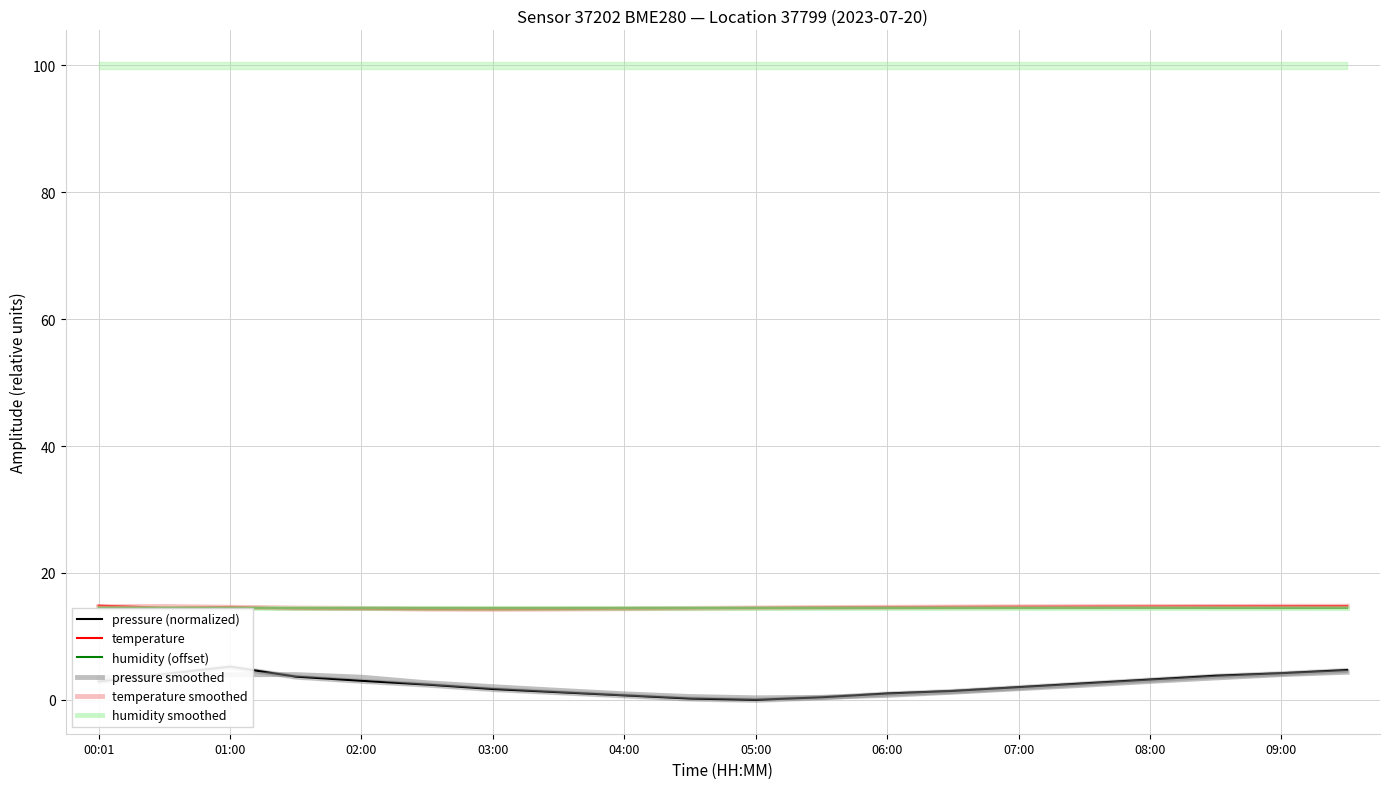

What is the value of the pressure smoothed point at the 16th from the left?

2.3